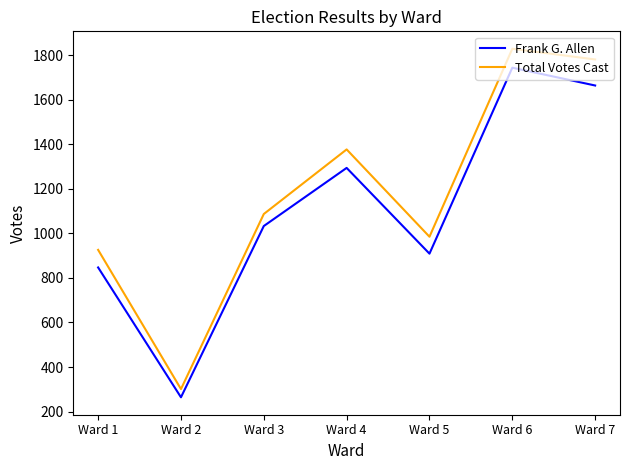

What is the approximate value of Frank G. Allen at Ward 6, to the nearest 50?

1750